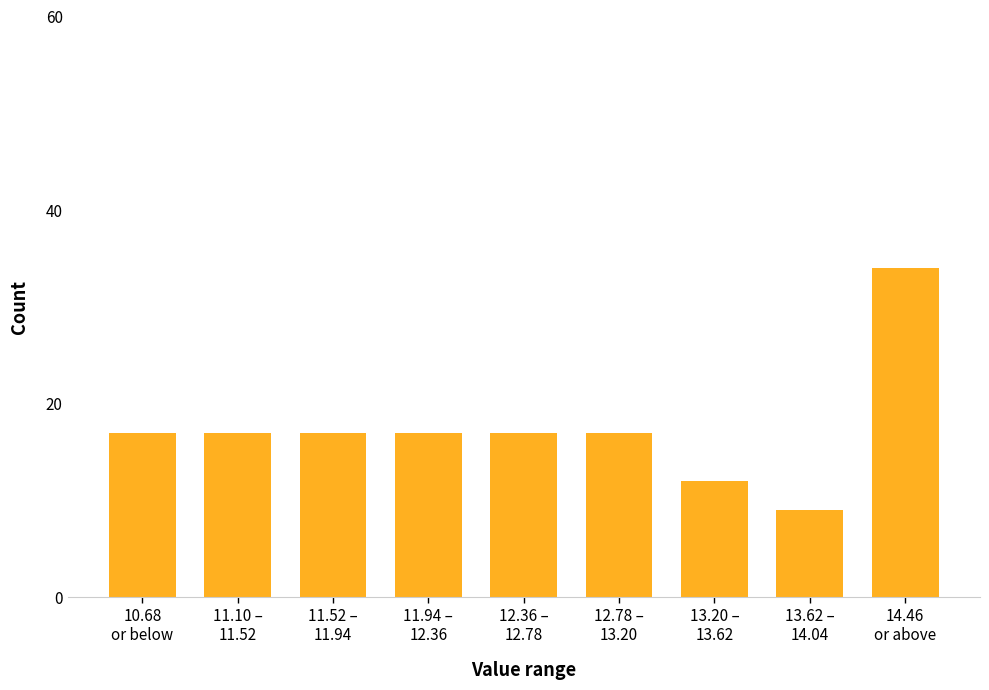

Reading right to left, transcribe all the data shown in this chart.

34	9	12	17	17	17	17	17	17